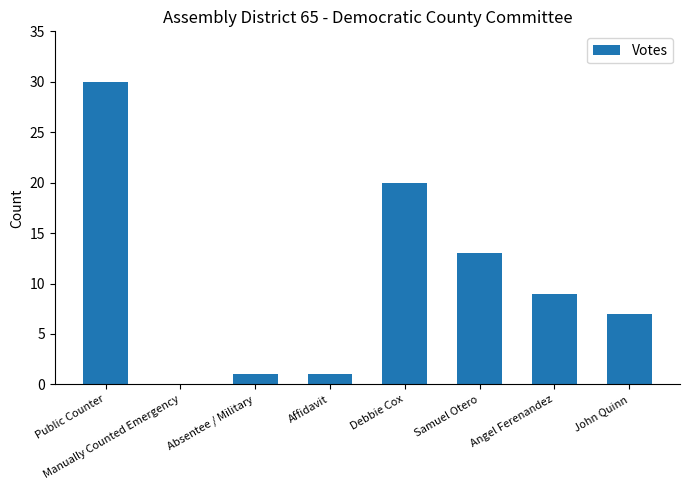

Where does the data first go above 9?

Public Counter